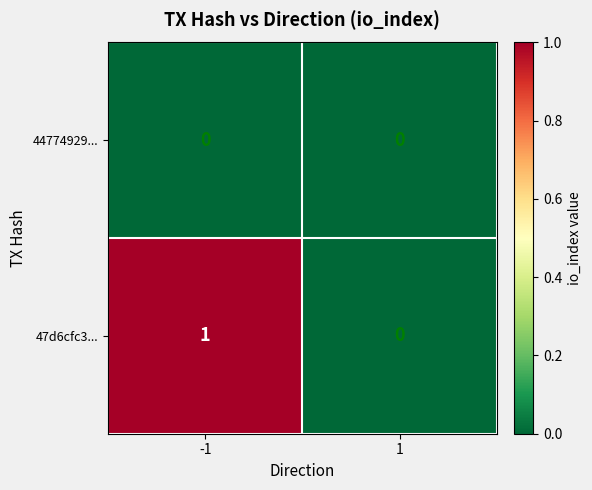

What is the spread (max minus min) of values at -1?

1